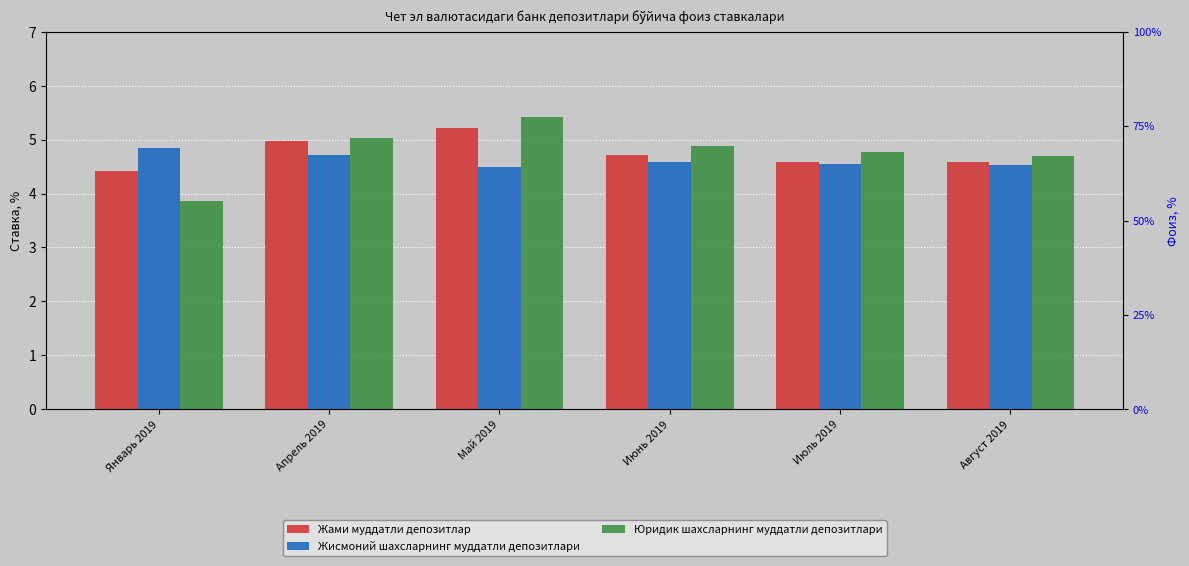

Which category has the highest value across all series?

Май 2019